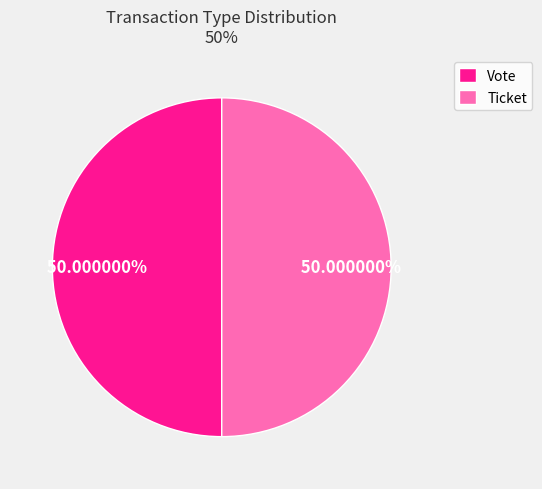

To the nearest percent, what percentage of the pie is Vote?

50%